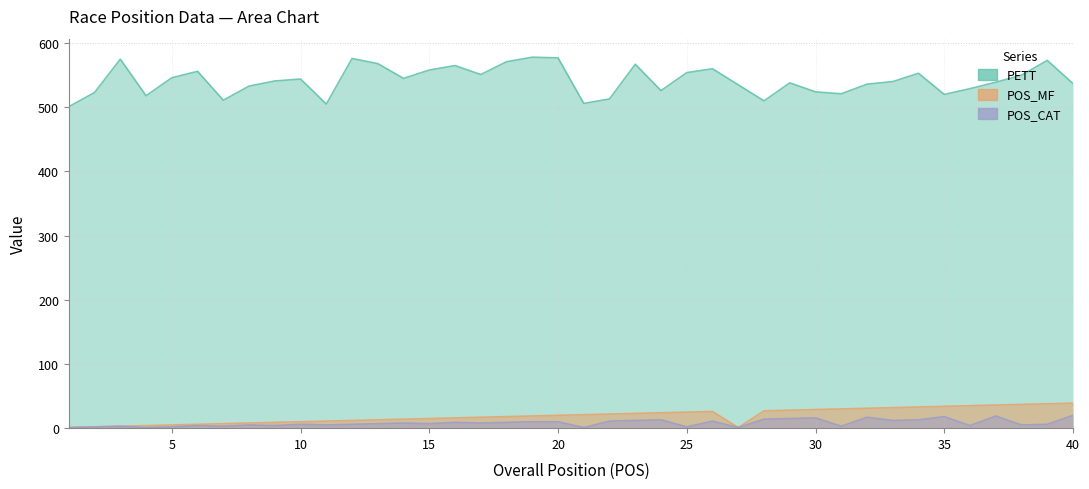

Where is the first local minimum for PETT?

4